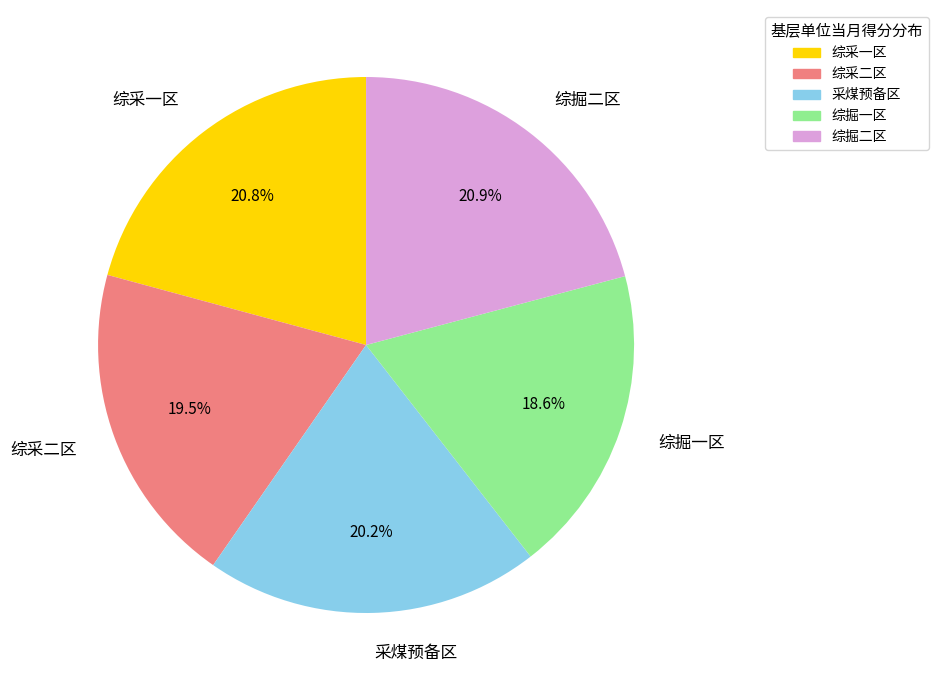

Do 综采一区 and 综采二区 together represent more than half of the pie?

No